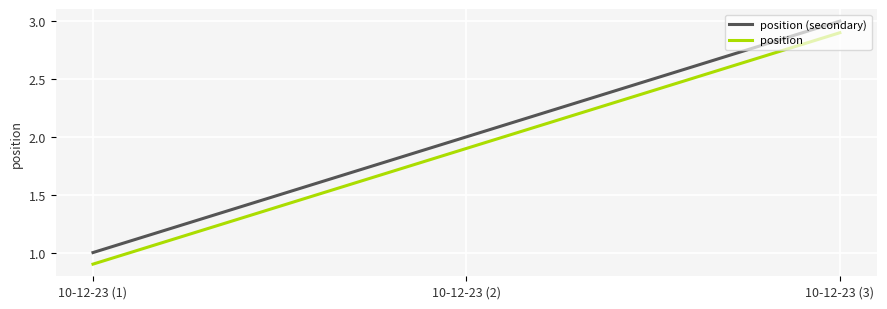

The value of position at 10-12-23 (2) is 2.7. True or false?

False